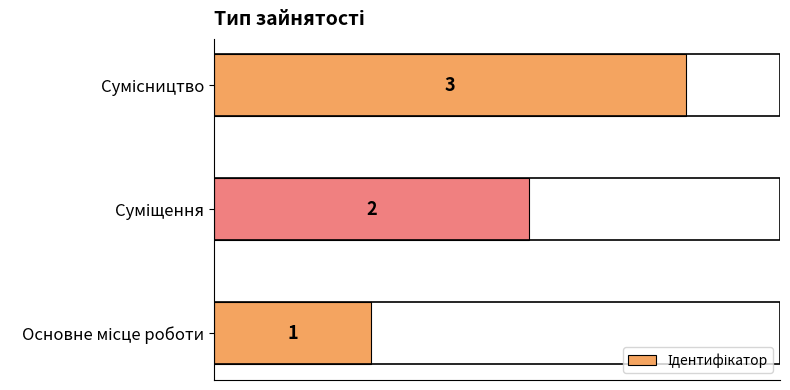

Does the chart contain any negative values?

No